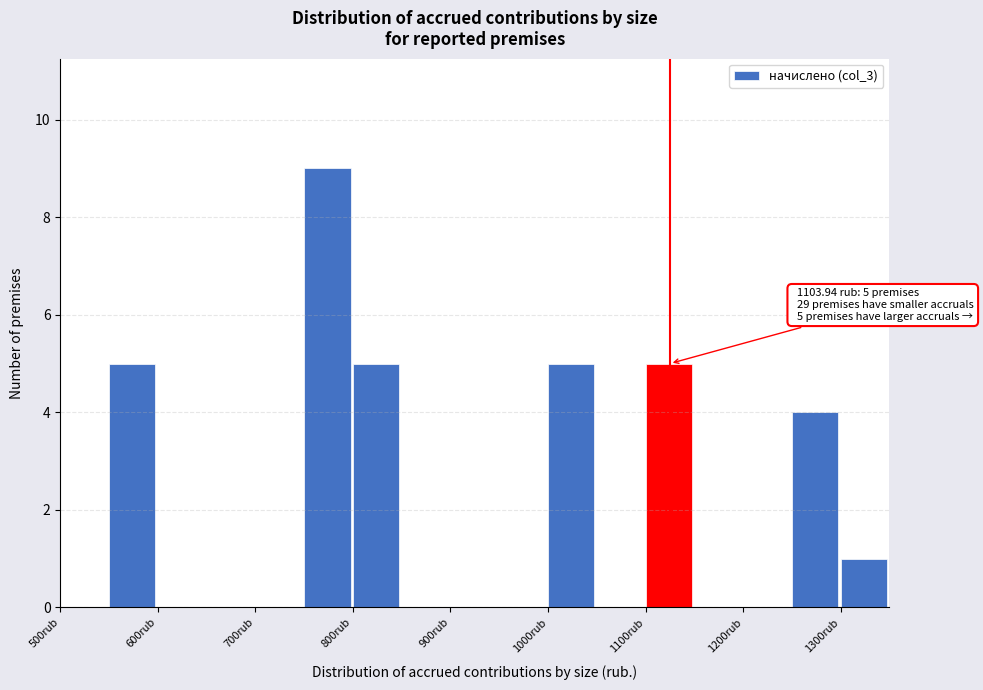

Over which range of the x-axis is the bar tallest?

750 to 800